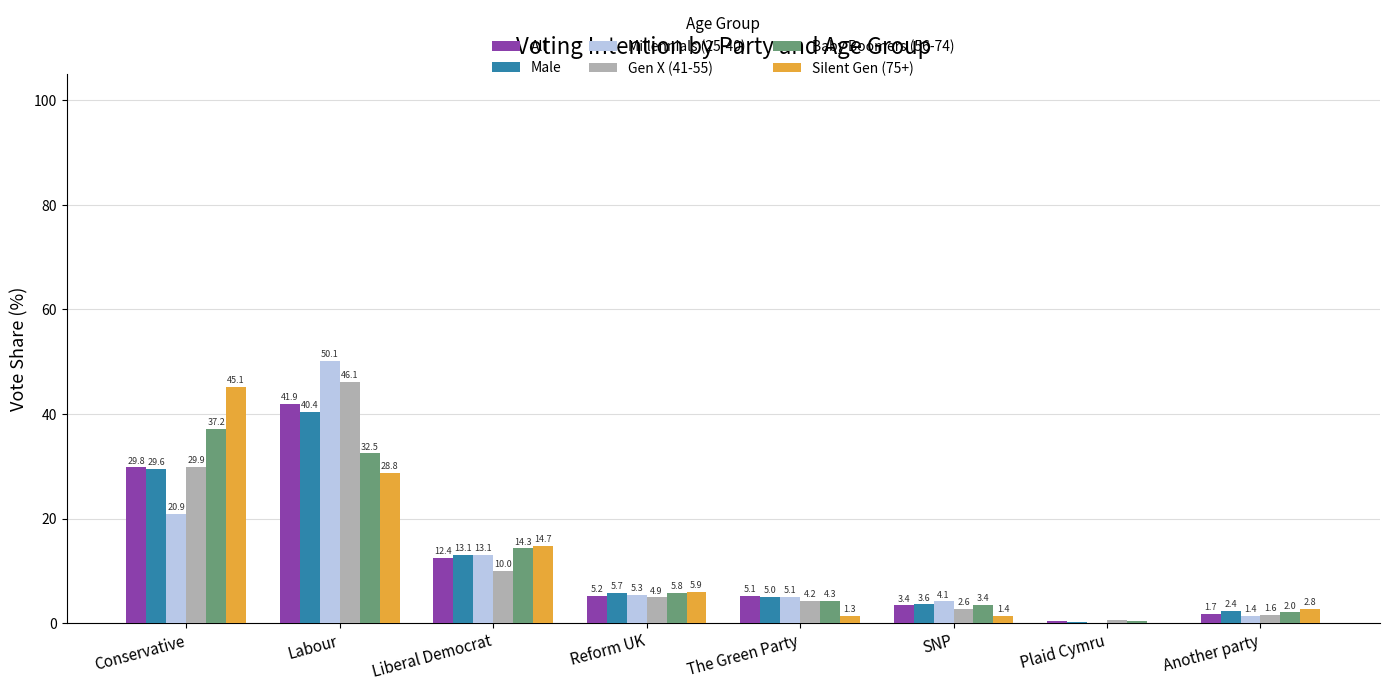

The Silent Gen (75+) series shows 3.4 at Liberal Democrat. True or false?

False